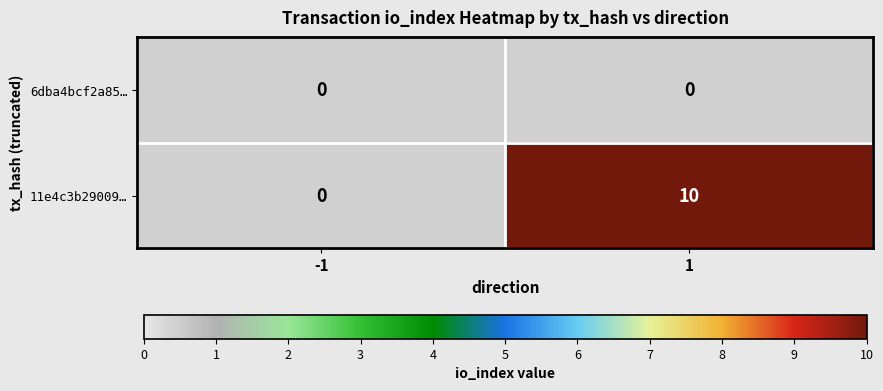

True or false: 11e4c3b29009… has a value of 7 at 1.

False